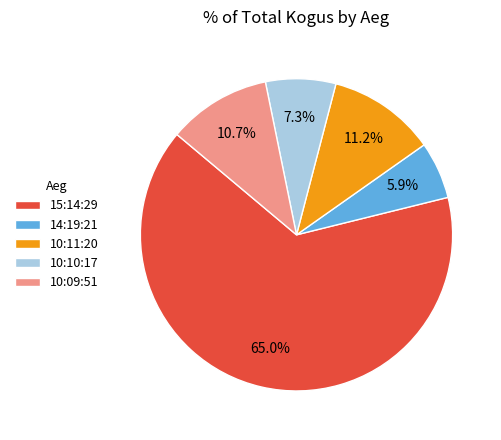

Is there any slice that represents more than half of the pie?

Yes